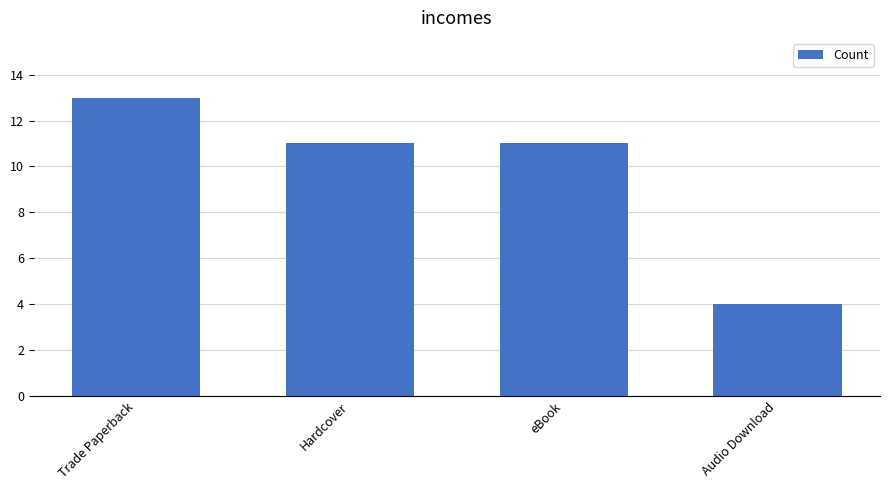

Count the number of data series in this chart.

1